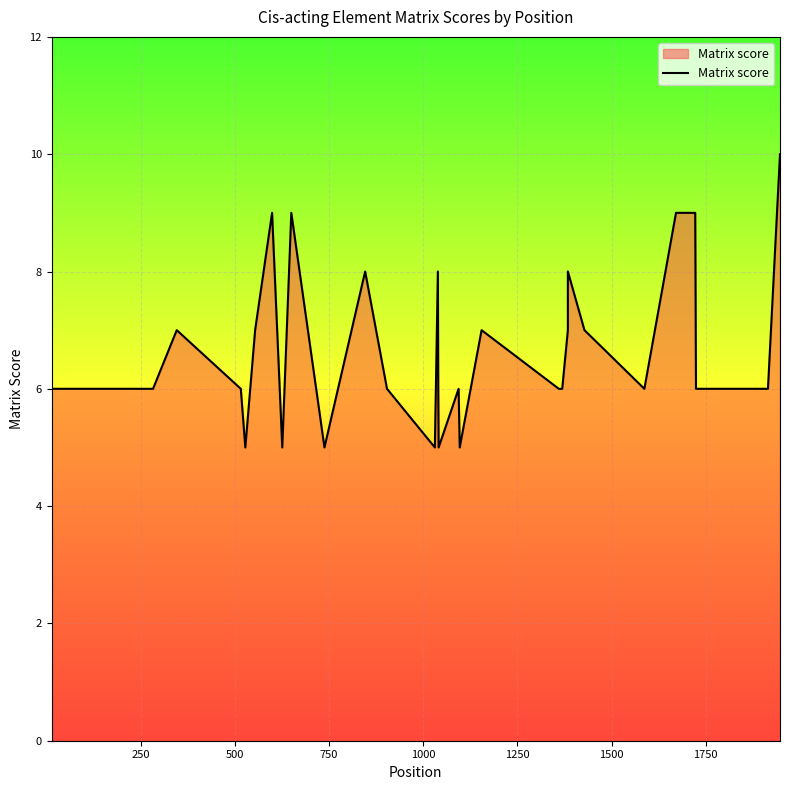

What is the greatest value displayed?

10